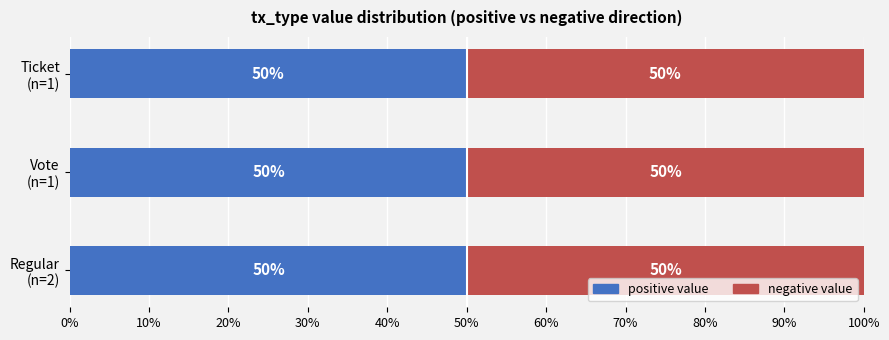

What is the lowest value of the positive value series?

49.9